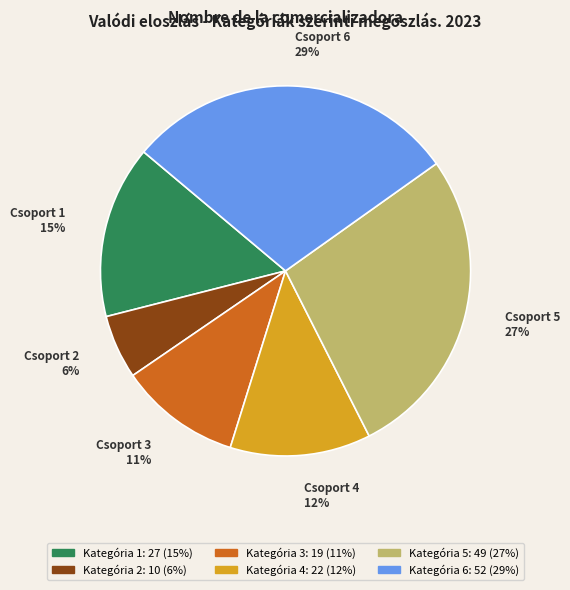

Count the number of slices in the pie.

6